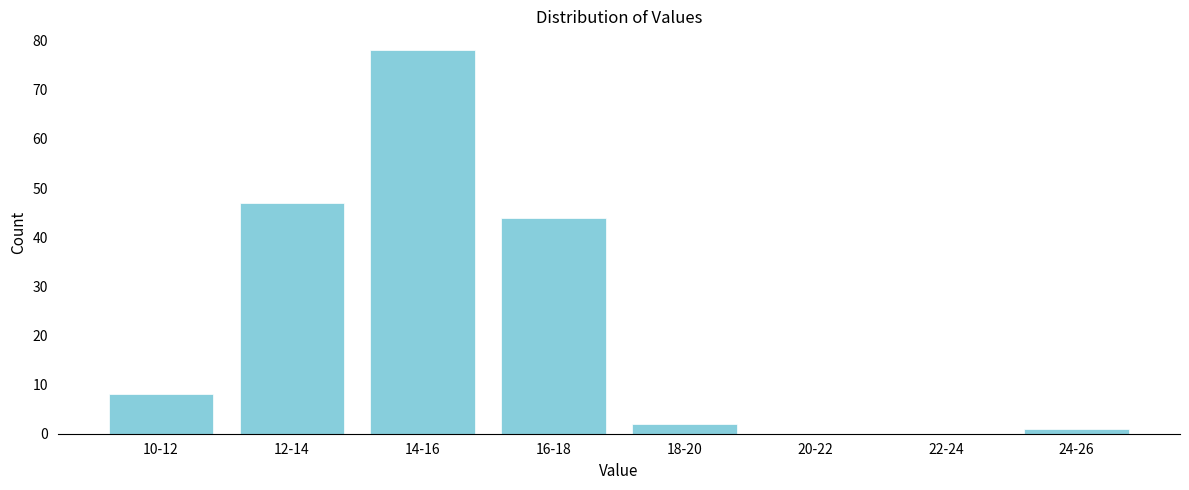

Reading right to left, transcribe all the data shown in this chart.

24-26=1	22-24=0	20-22=0	18-20=2	16-18=44	14-16=78	12-14=47	10-12=8